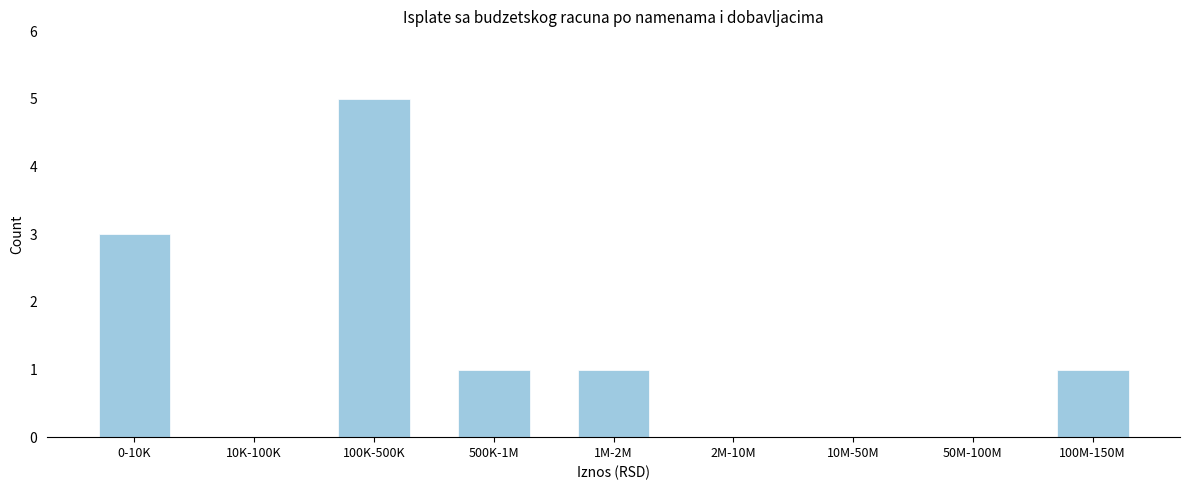

Reading left to right, list all the values displayed in this chart.

0-10K=3	10K-100K=0	100K-500K=5	500K-1M=1	1M-2M=1	2M-10M=0	10M-50M=0	50M-100M=0	100M-150M=1